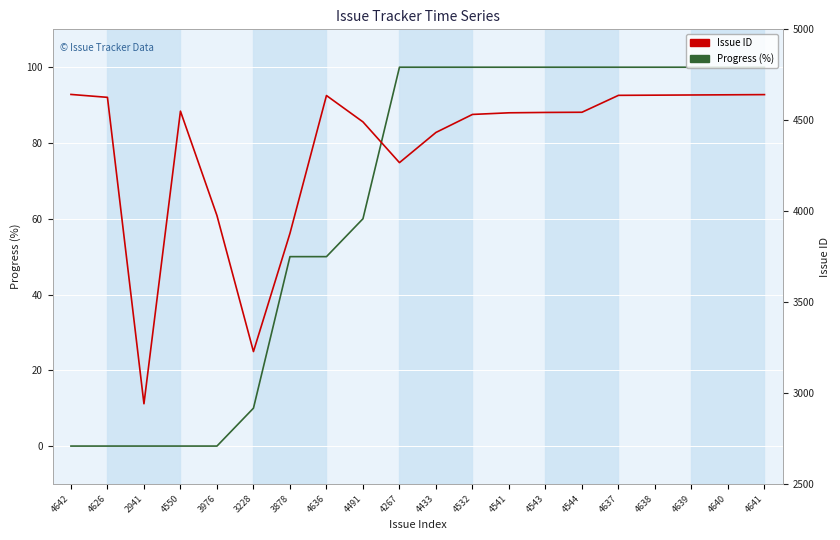

At which category is the sum across all series the highest?

4641